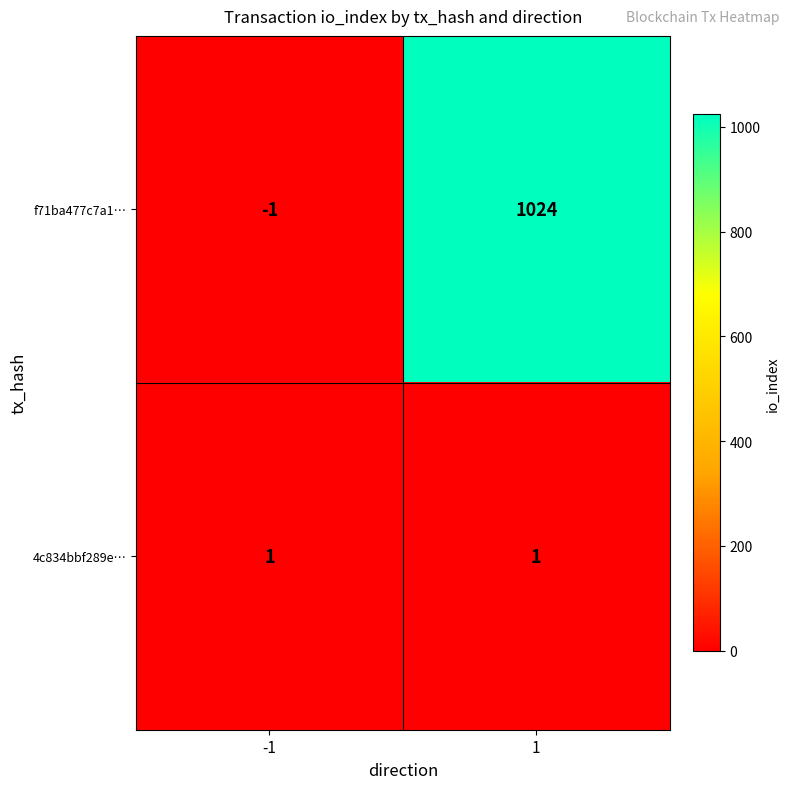

The f71ba477c7a1… series shows -1 at -1. True or false?

True